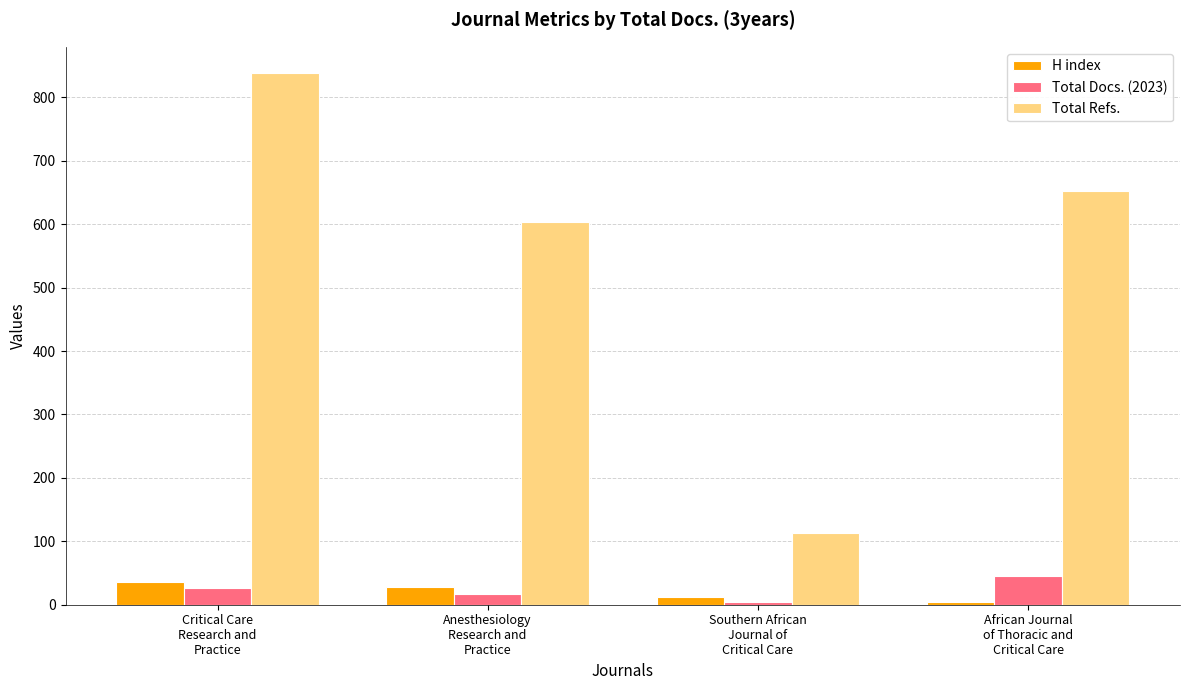

What is the difference between the highest and lowest values at Anesthesiology
Research and
Practice?

587